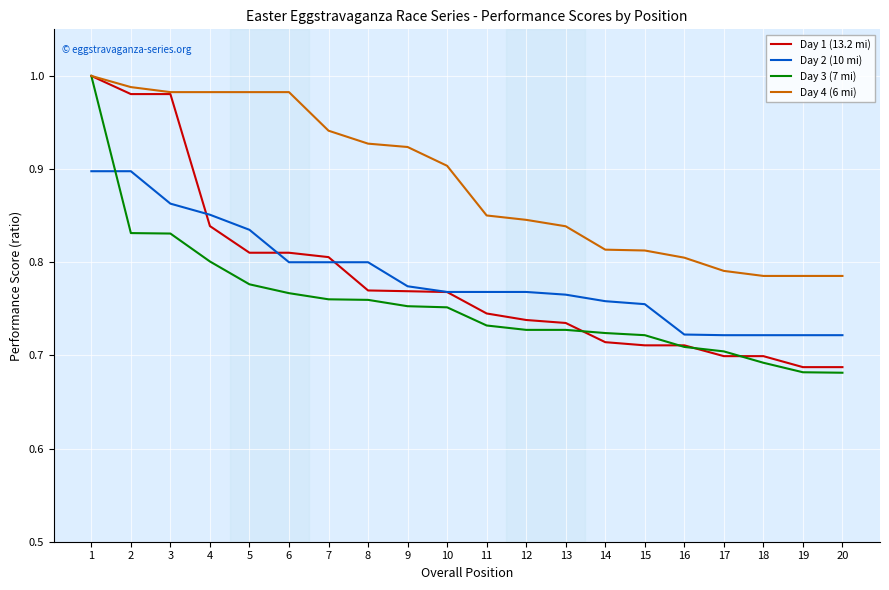

Which series has the widest spread of values?

Day 3 (7 mi)